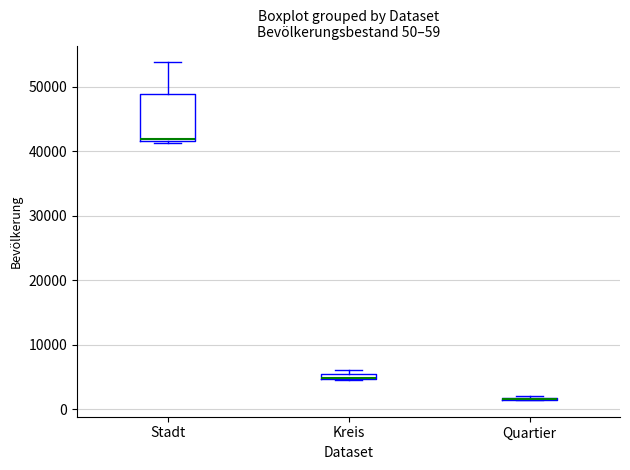

Comparing the boxes themselves (not the whiskers), which one is the tallest?

Stadt